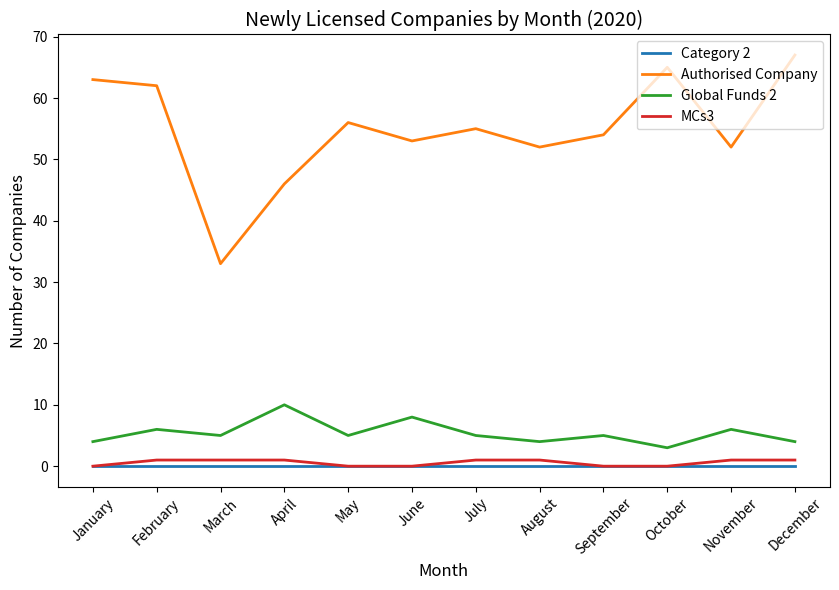

At which category does Global Funds 2 reach its first local valley?

March